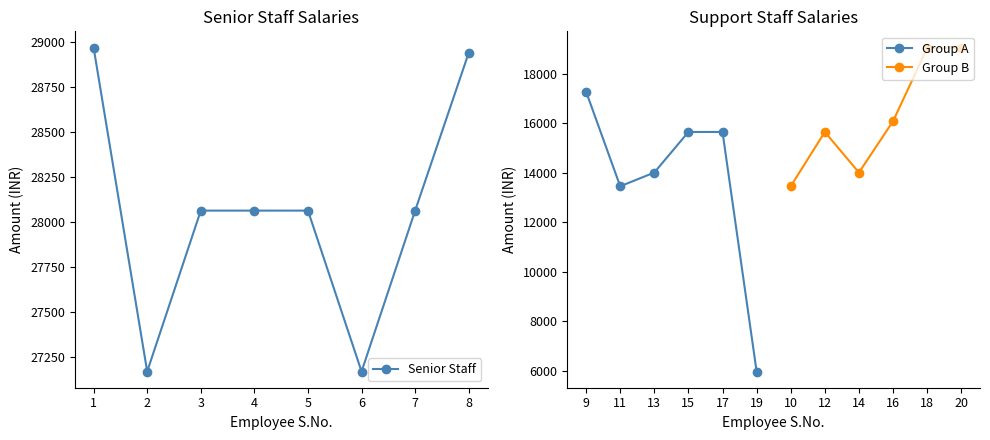

Does the chart display data point markers on the line(s)?

Yes